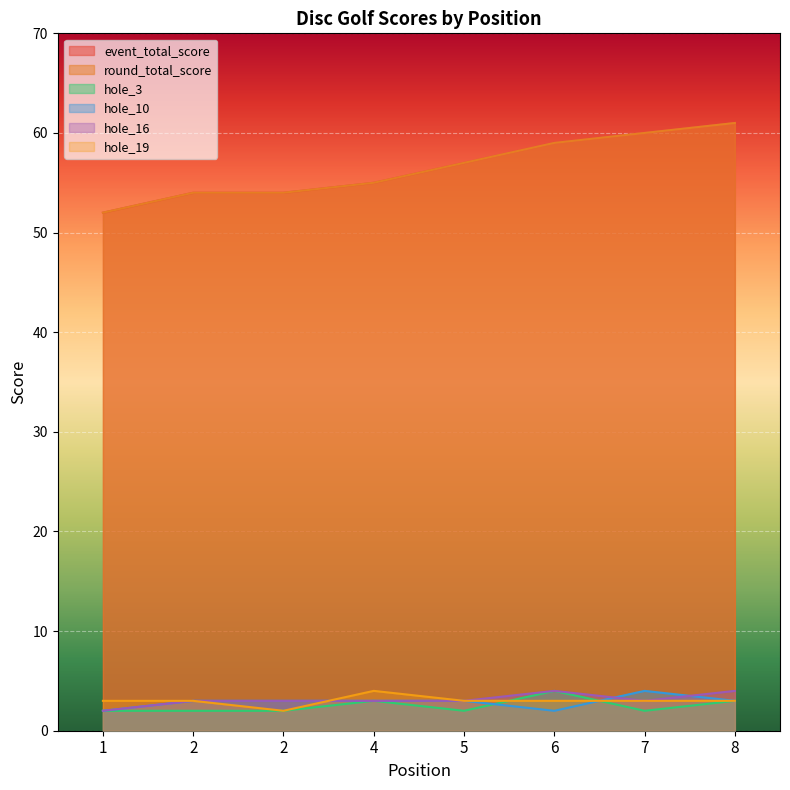

Rank the series at 7 from lowest to highest value.

hole_3, hole_16, hole_19, hole_10, event_total_score, round_total_score